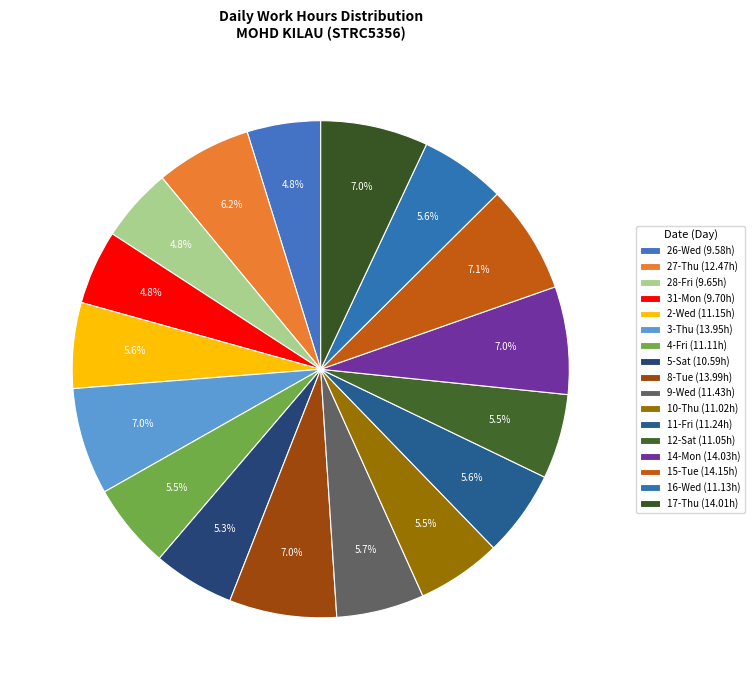

To the nearest percent, what is the average slice percentage?

6%